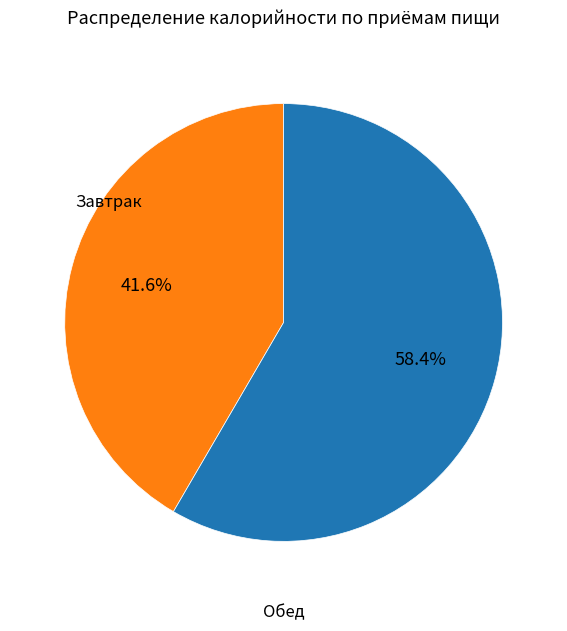

Is there a majority slice in this chart?

Yes